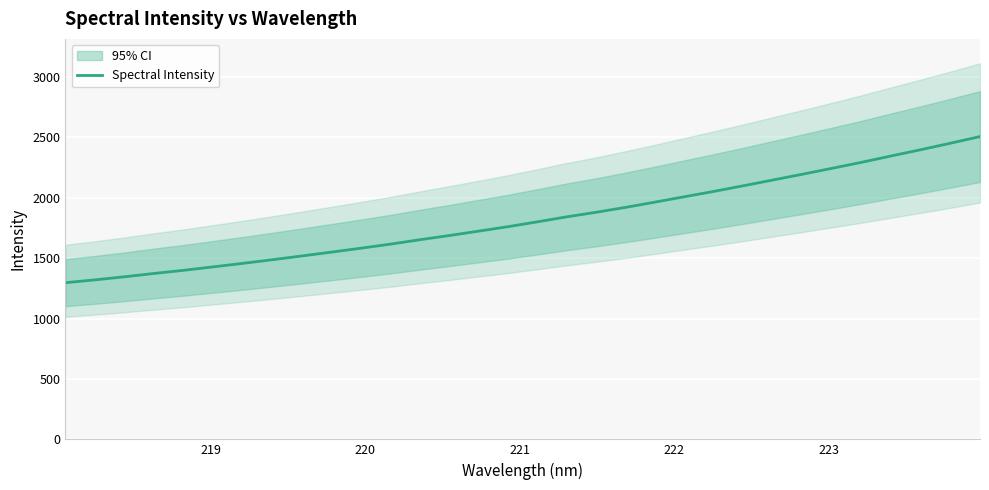

What is the lowest value of the Spectral Intensity series?

1297.0